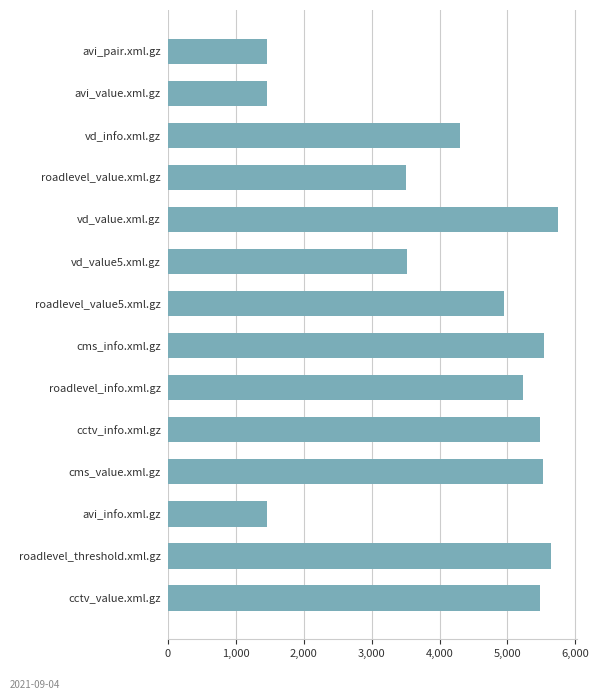

What is the sum of all values?

59320